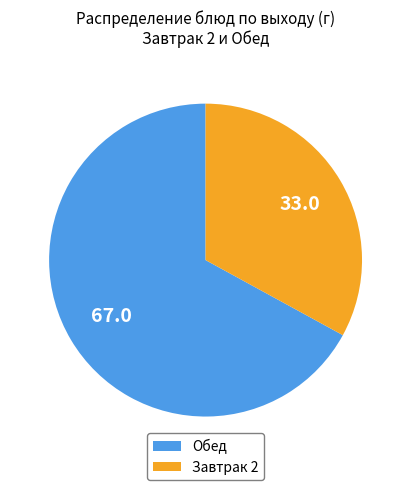

Is there any slice that represents more than half of the pie?

Yes